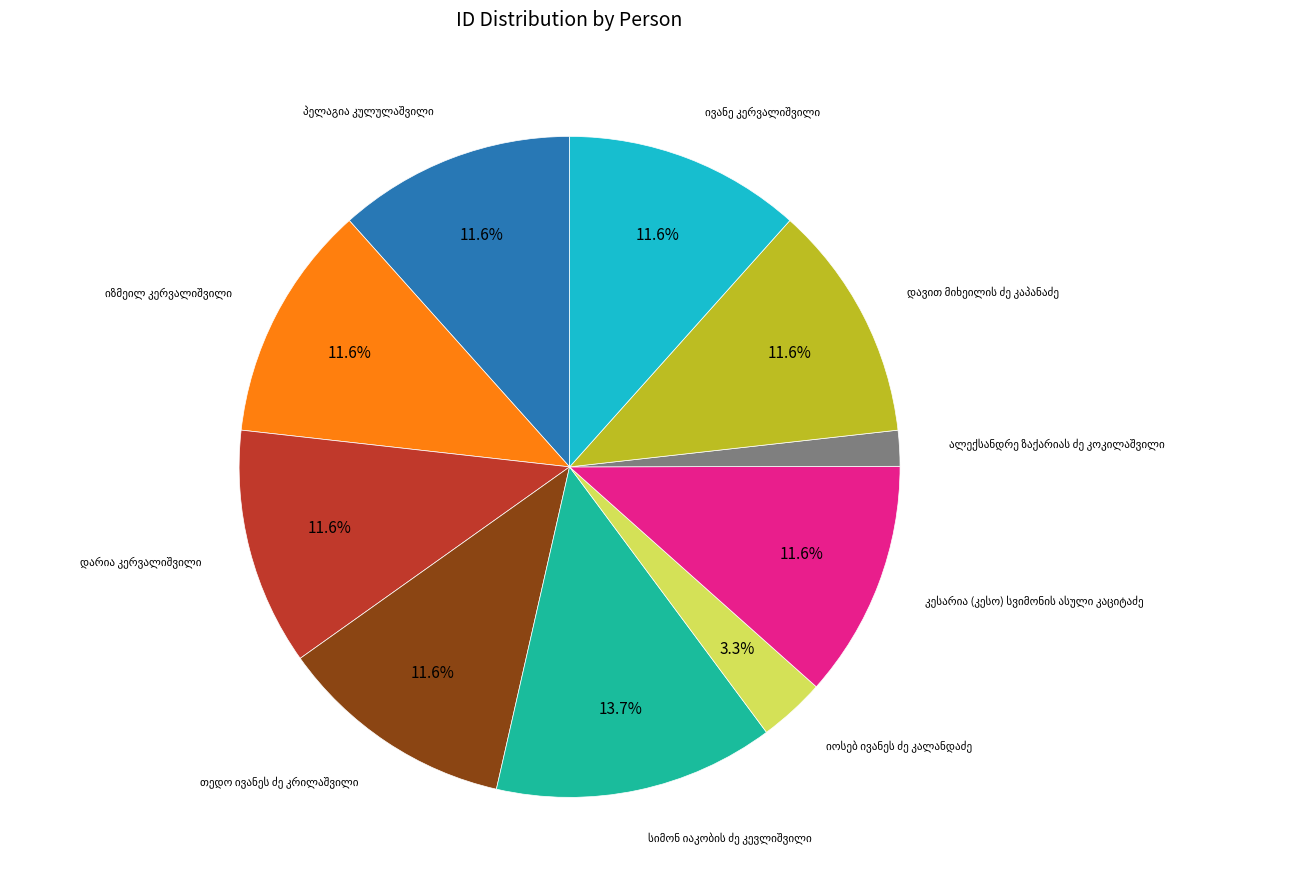

Is there a majority slice in this chart?

No